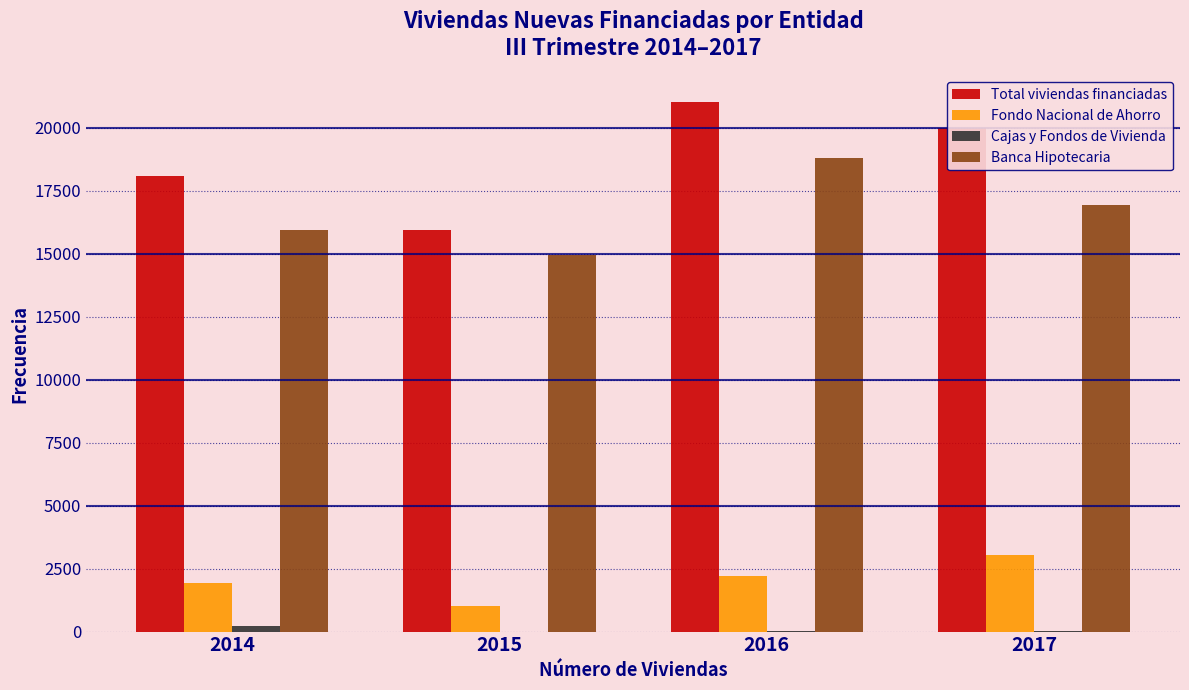

True or false: Total viviendas financiadas has a value of 10357 at 2016.

False